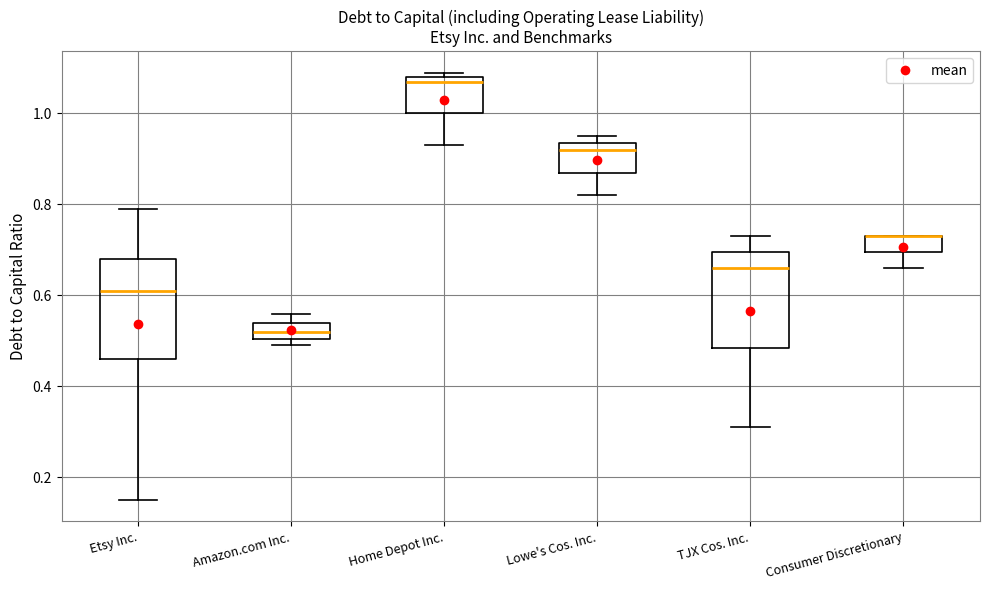

Where does the lower whisker of the box for Consumer Discretionary end on the y-axis? The values are not printed on the chart, so give them approximately, as read against the axis.

0.66